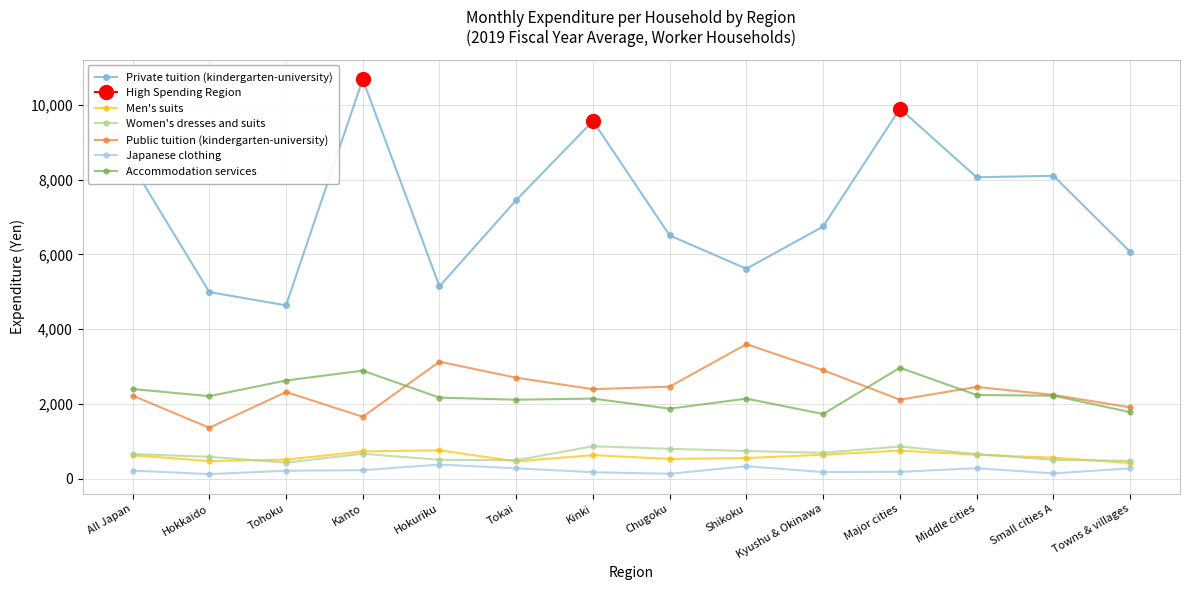

True or false: Public tuition (kindergarten-university) and Women's dresses and suits cross at least once.

False